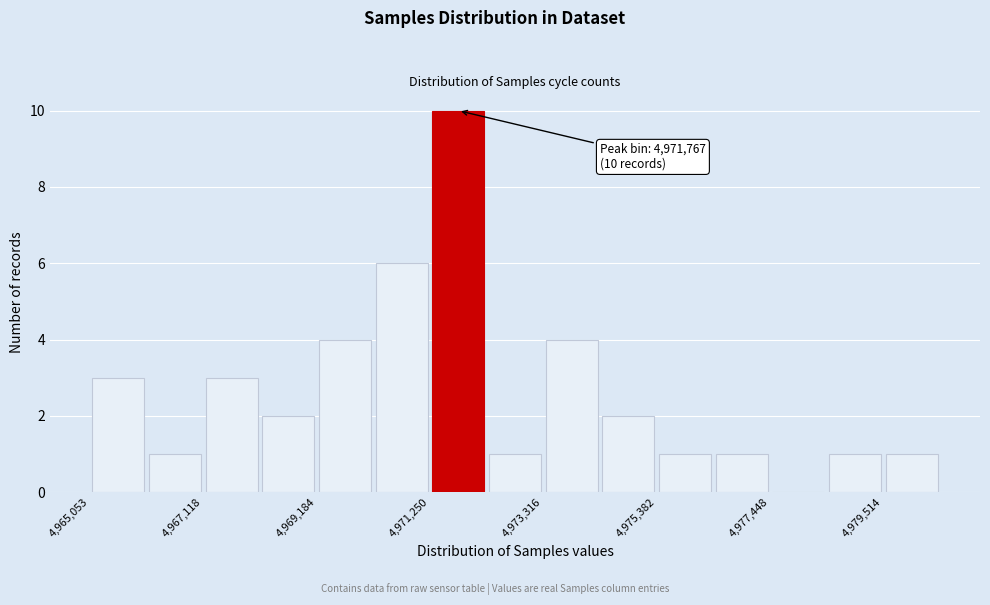

Around what value on the x-axis is the tallest bar? Give the approximate position of its centre, as read against the axis.

4972000